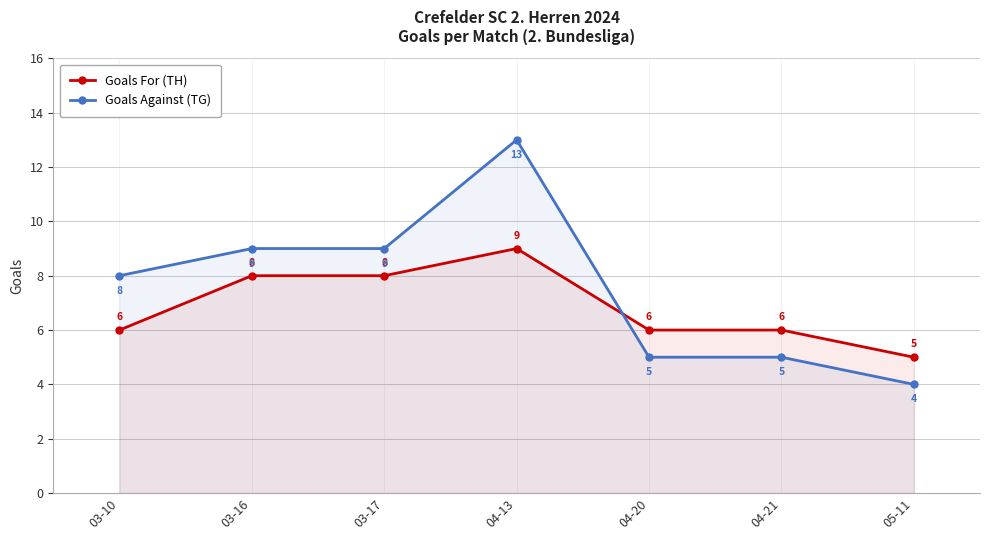

Which series has the largest total across all categories?

Goals Against (TG)